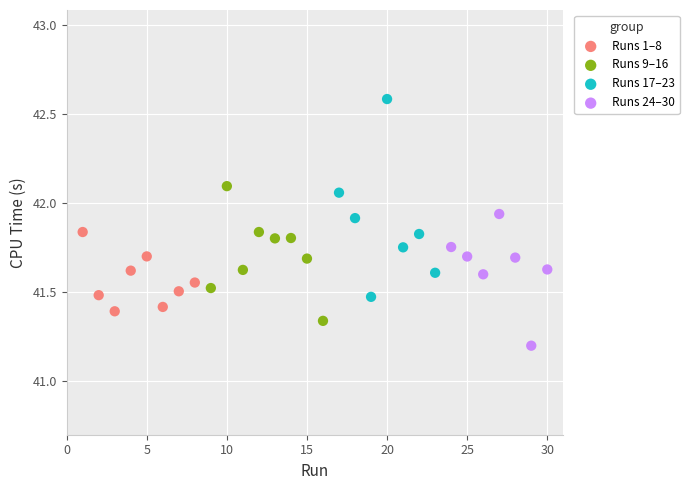

Which series reaches the minimum Y coordinate?

Runs 24–30